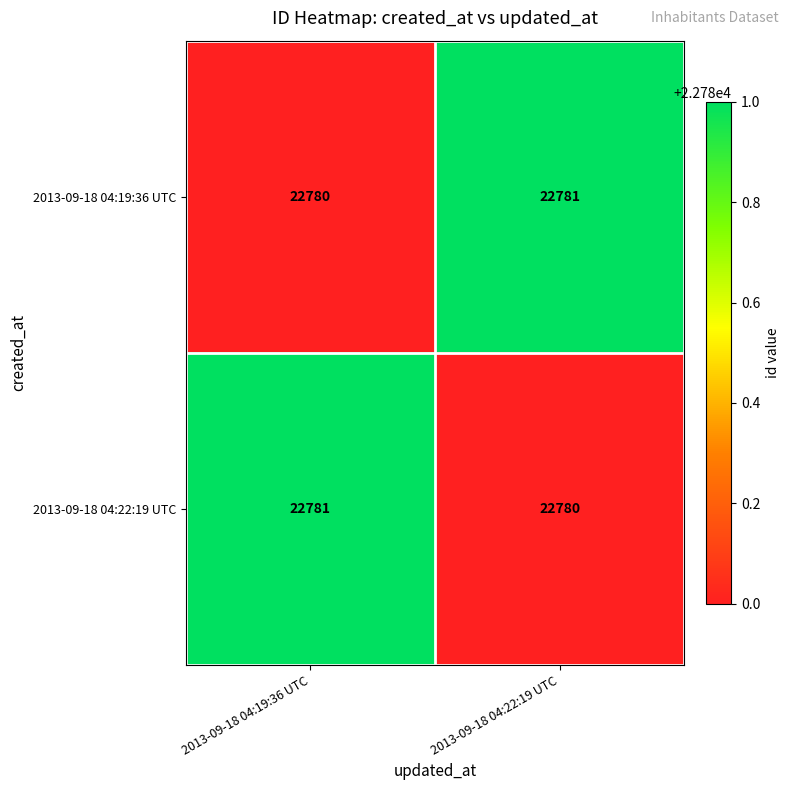

What is the sum of the 2013-09-18 04:22:19 UTC values at 2013-09-18 04:19:36 UTC and 2013-09-18 04:22:19 UTC?

45561